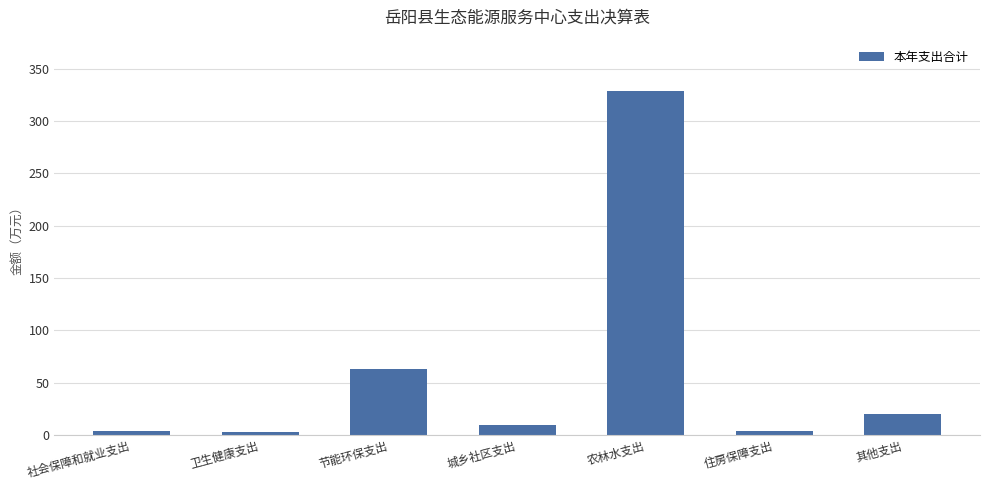

What is the label of the 3rd bar from the right?

农林水支出